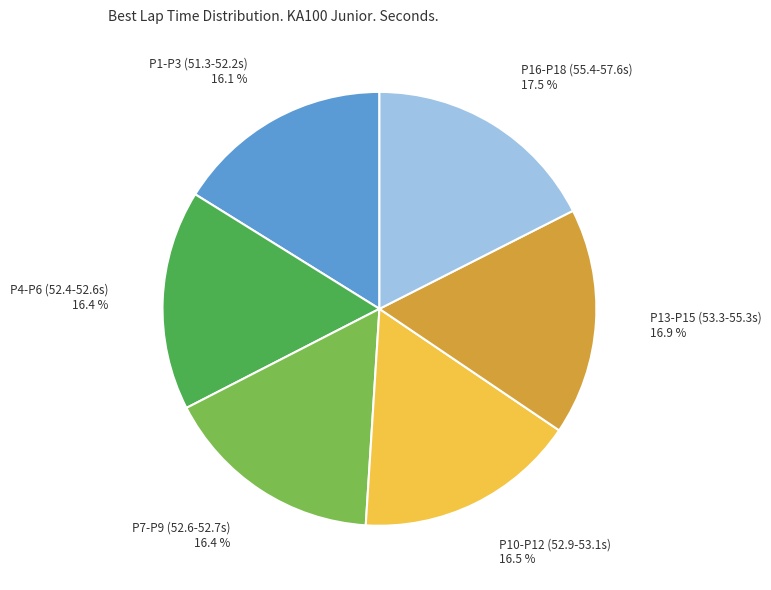

What is the largest slice in the pie chart?

P16-P18 (55.4-57.6s)